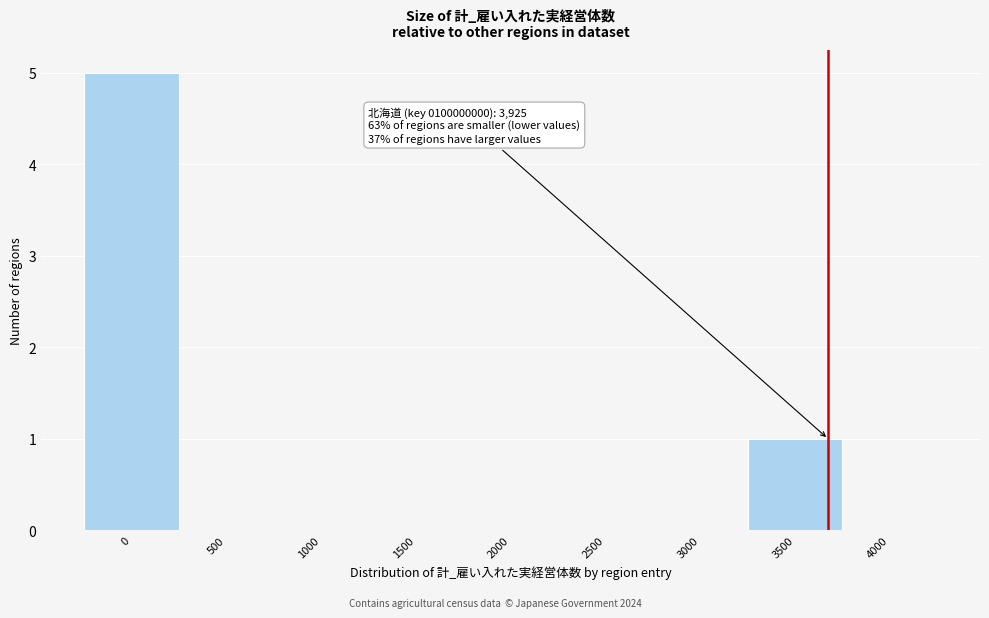

Reading right to left, extract all data points from this chart.

4000=0	3500=1	3000=0	2500=0	2000=0	1500=0	1000=0	500=0	0=5